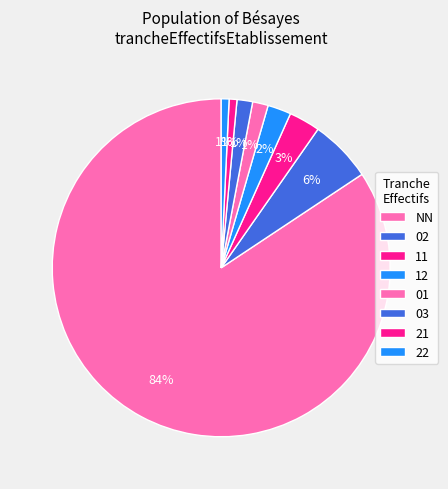

What is the smallest slice in the pie chart?

21